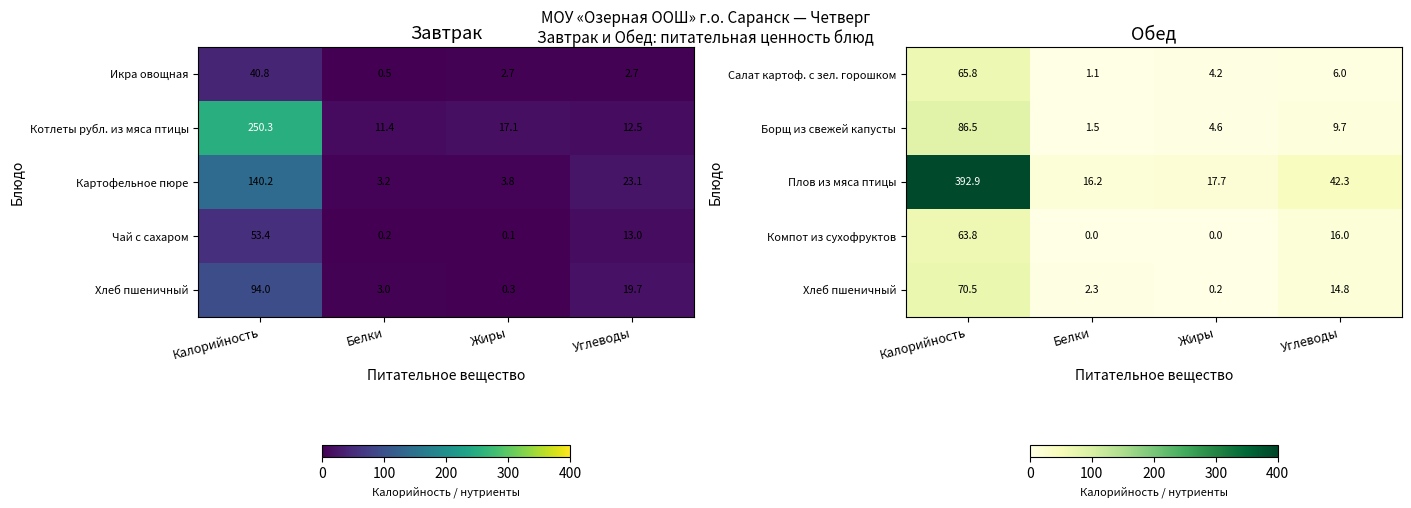

What is the sum of the Плов из мяса птицы values at Жиры and Белки?

33.9